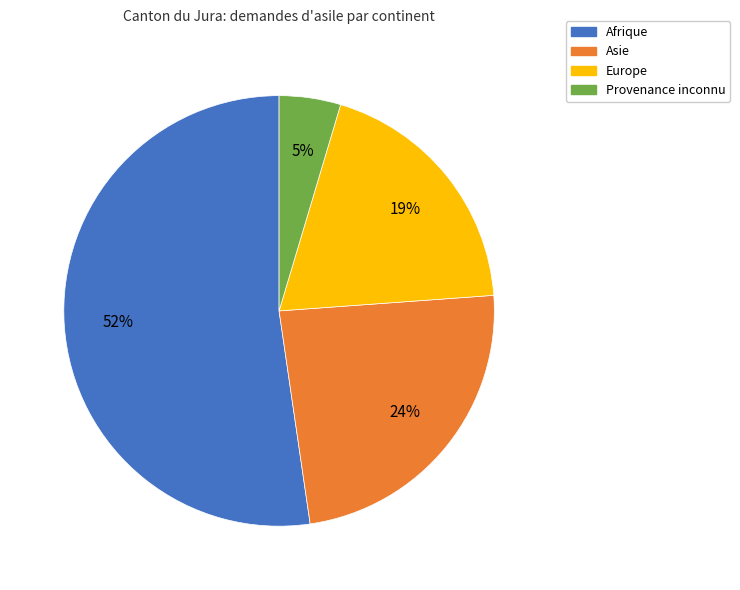

How many segments does this pie chart have?

4